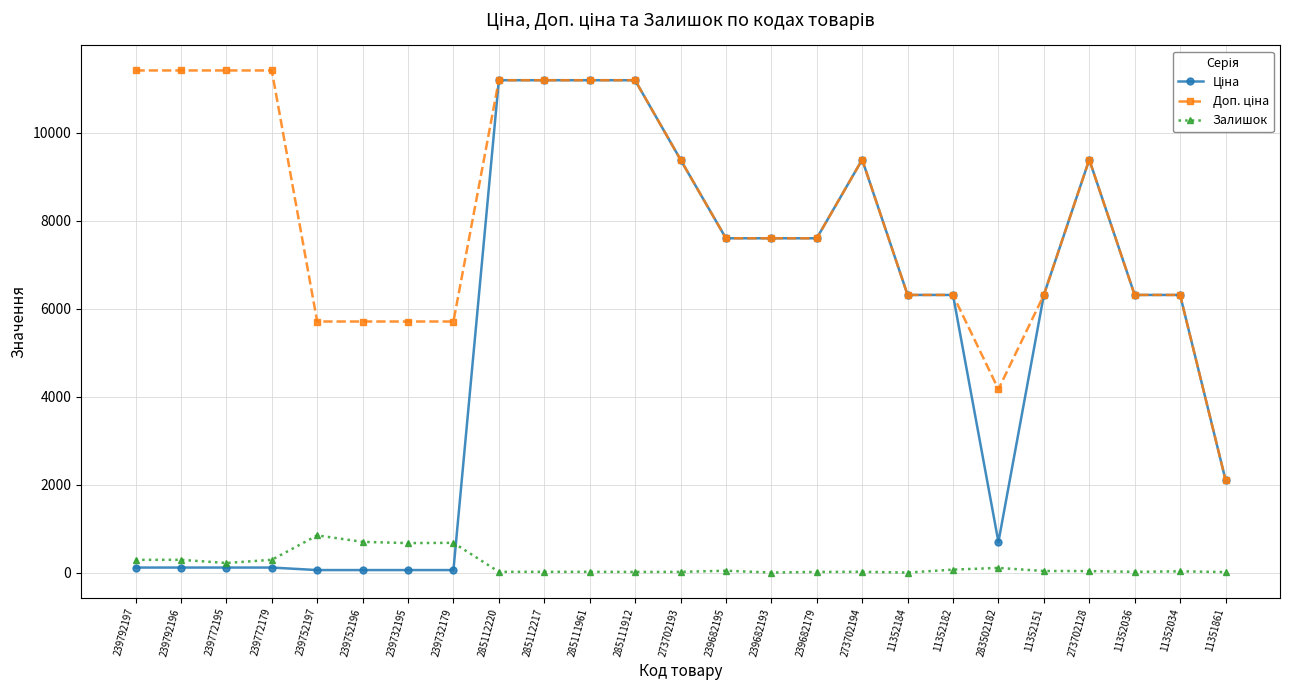

True or false: Залишок has more than 0 points higher than both neighbors.

True